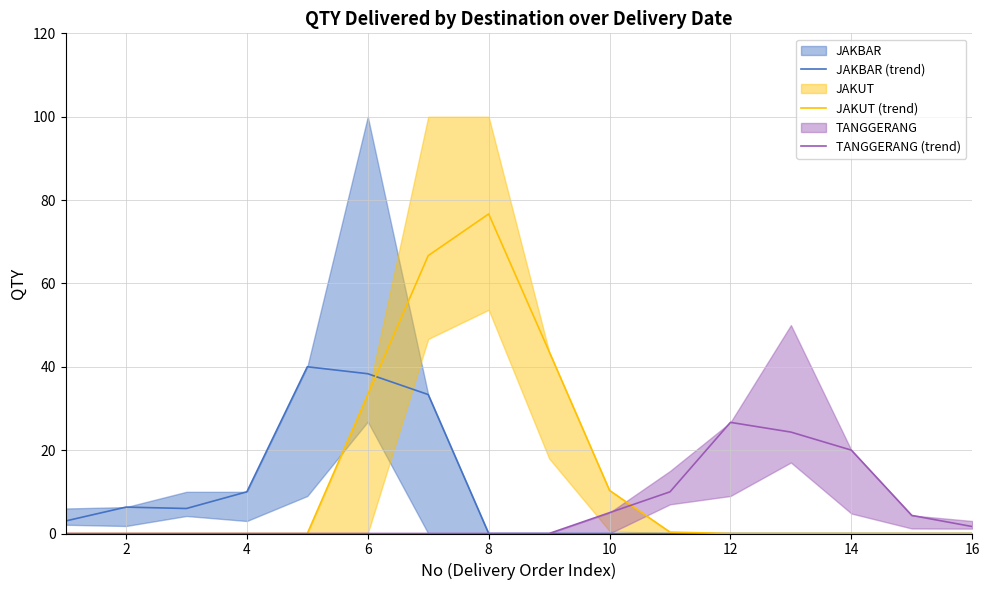

Is it true that JAKUT (trend) equals 0.0 at 16?

True